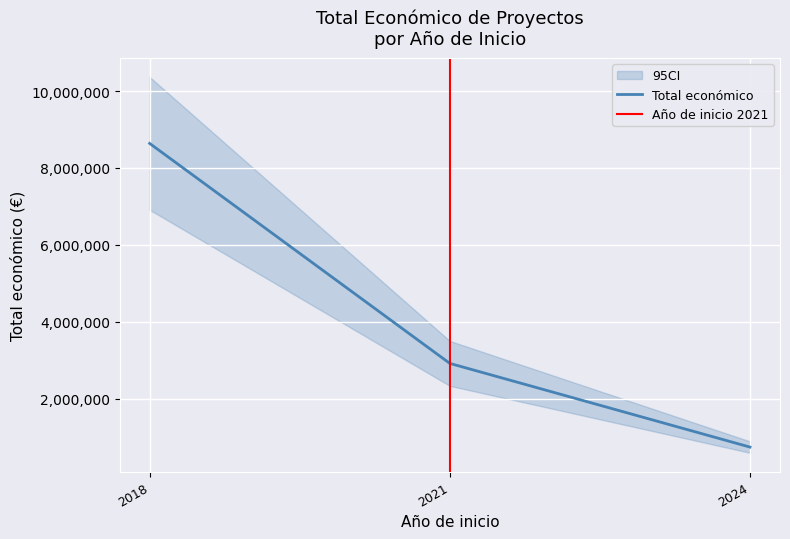

How many lines are shown in the chart?

1